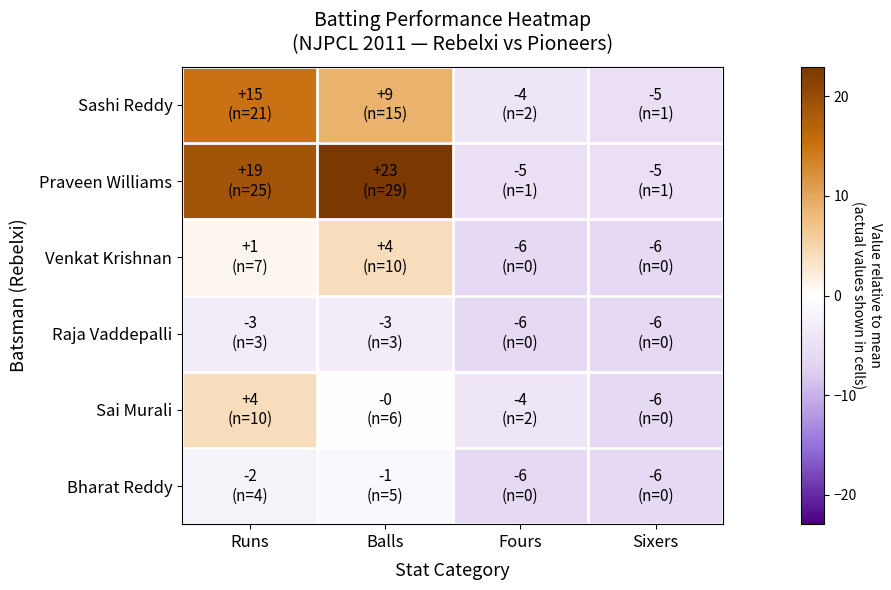

Reading right to left, extract all data points from this chart.

Sashi Reddy: Sixers=-5.0	Fours=-4.0	Balls=9.0	Runs=15.0
Praveen Williams: Sixers=-5.0	Fours=-5.0	Balls=23.0	Runs=19.0
Venkat Krishnan: Sixers=-6.0	Fours=-6.0	Balls=4.0	Runs=1.0
Raja Vaddepalli: Sixers=-6.0	Fours=-6.0	Balls=-3.0	Runs=-3.0
Sai Murali: Sixers=-6.0	Fours=-4.0	Balls=-0.0	Runs=4.0
Bharat Reddy: Sixers=-6.0	Fours=-6.0	Balls=-1.0	Runs=-2.0